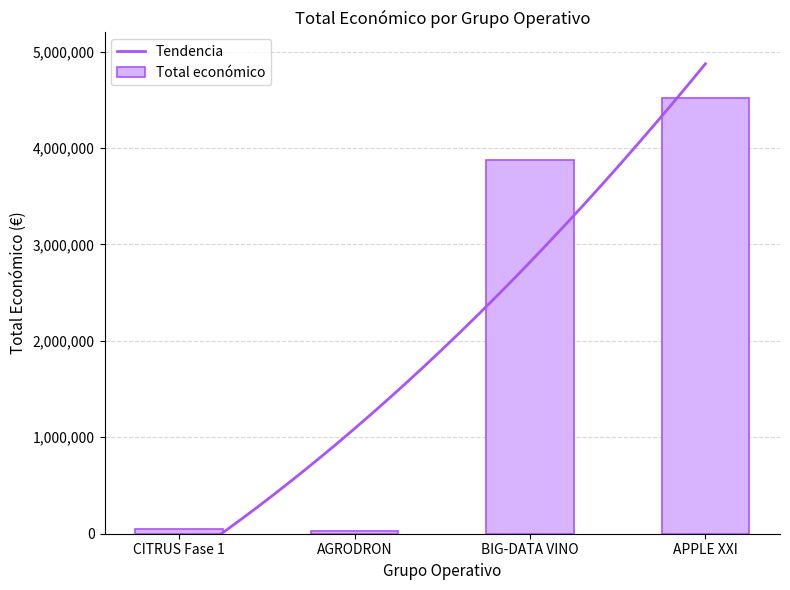

The chart shows a value of 7124551 at APPLE XXI. True or false?

False